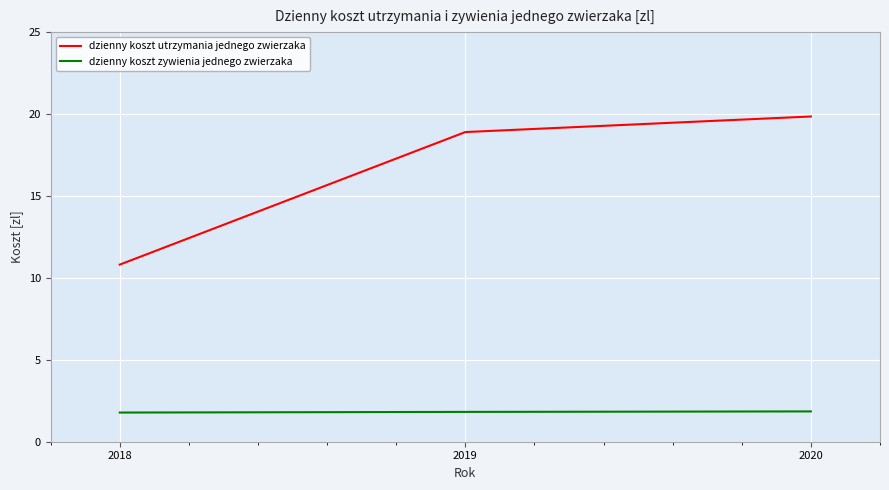

The value of dzienny koszt zywienia jednego zwierzaka at 2020 is 2.9. True or false?

False